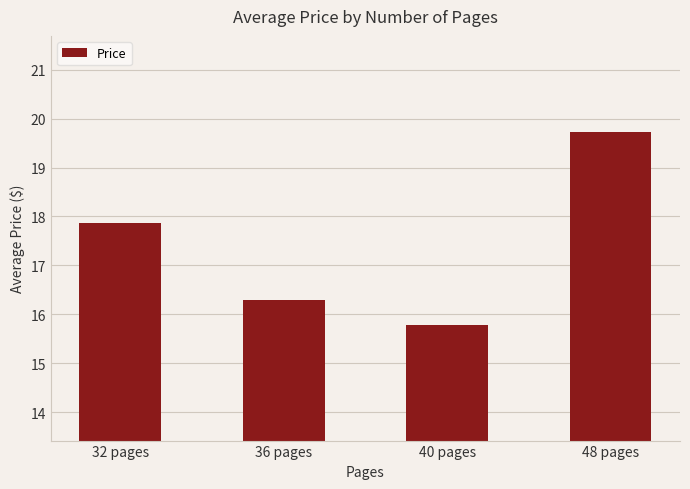

What is the approximate value at 48 pages?

19.7